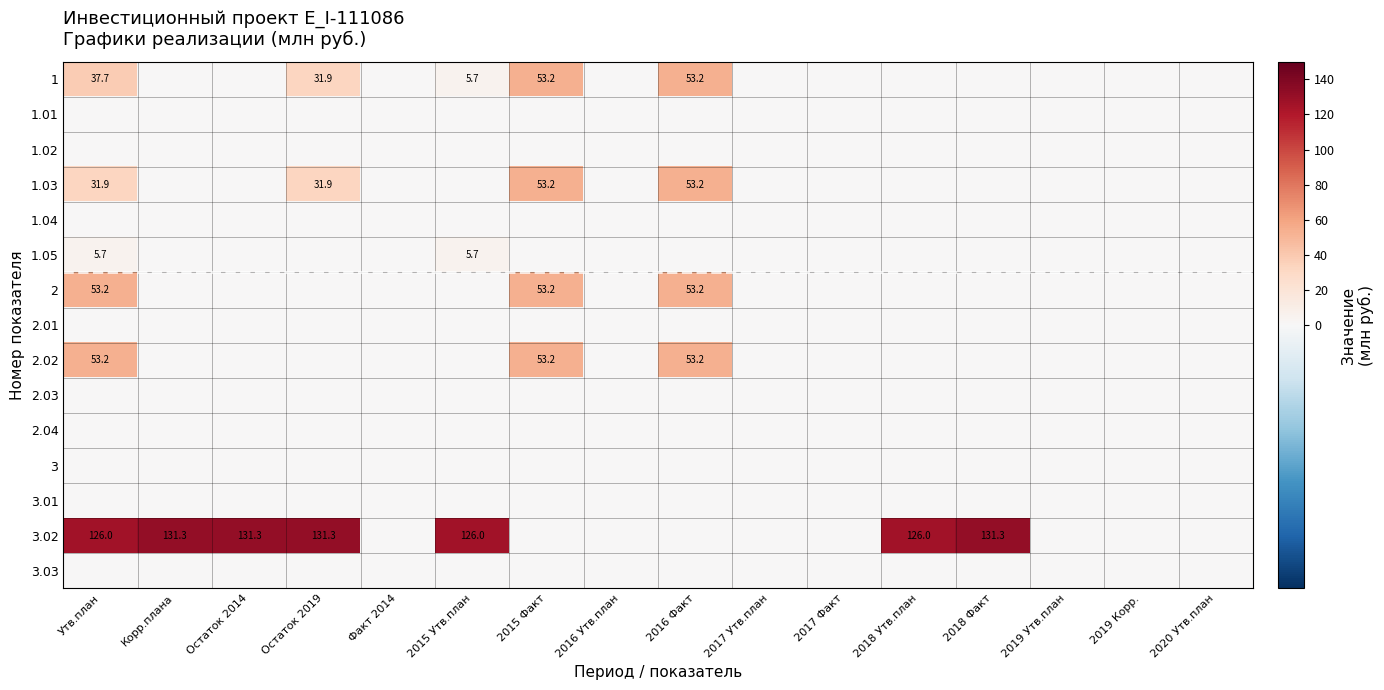

The value of 2.02 at 2015 Факт is 88.2. True or false?

False